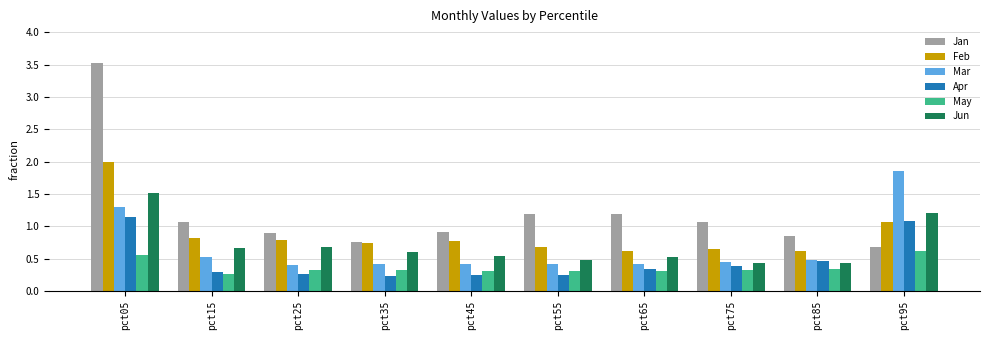

Count the May values in the range 0 to 1.

10